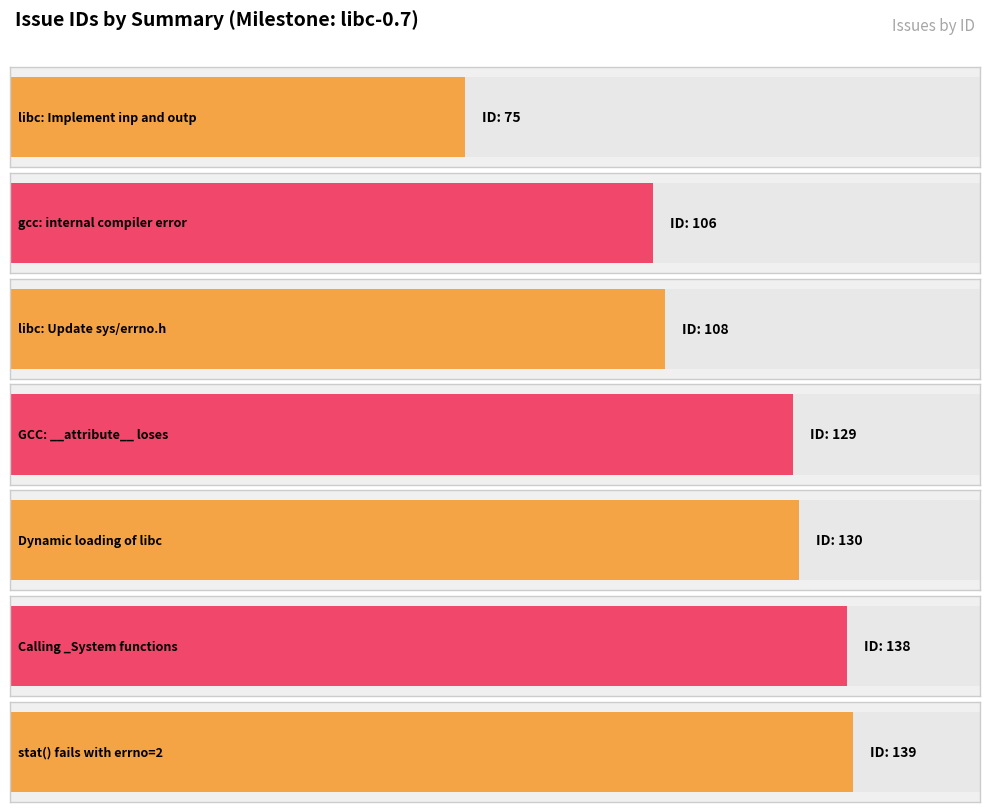

What is the average value?

118